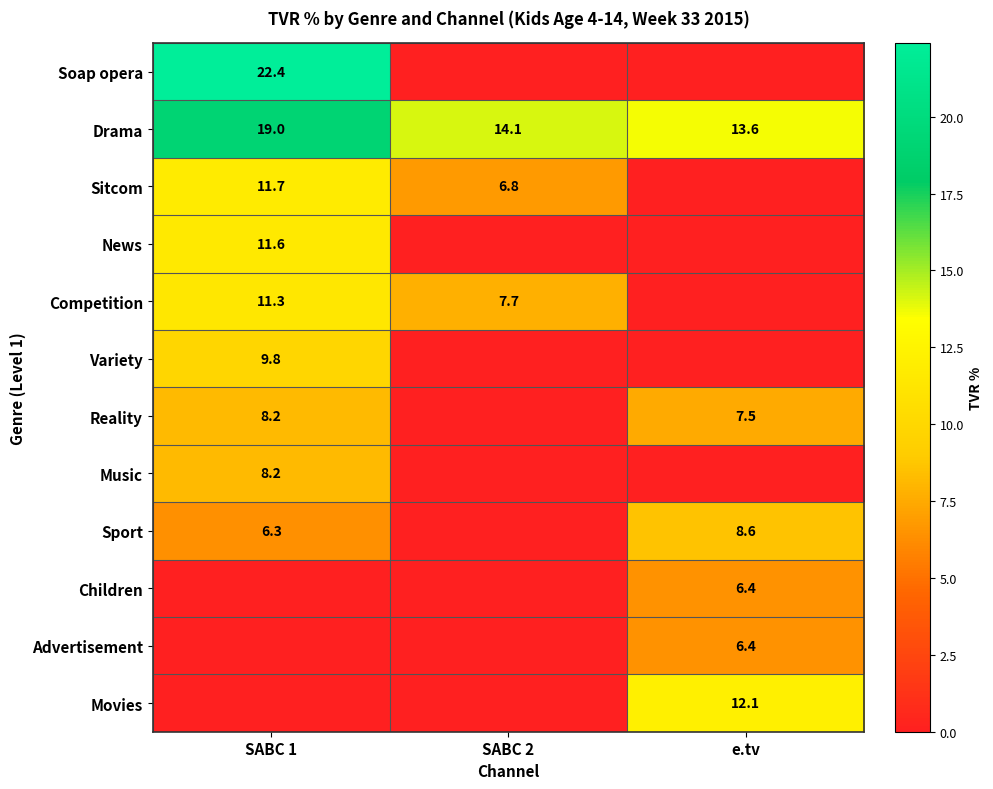

At which label is Drama closest to 16?

SABC 2